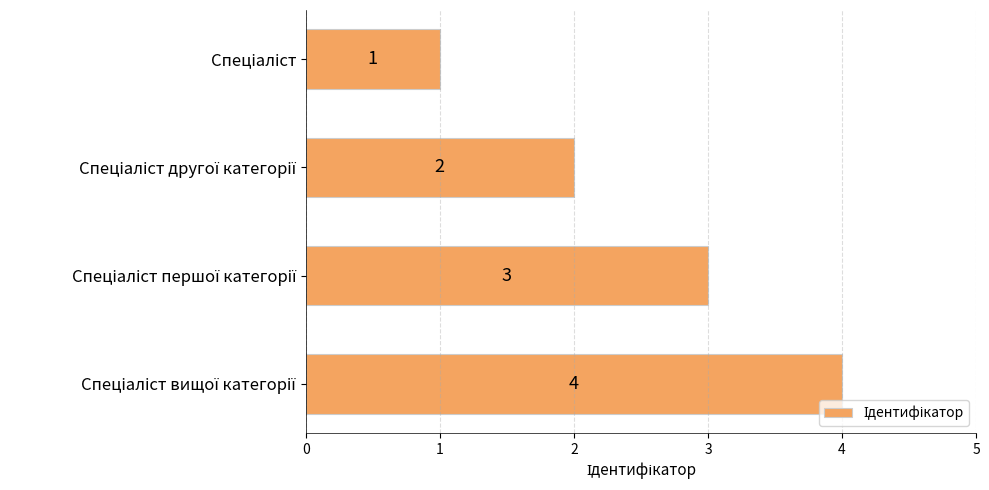

How many values are between 2 and 4?

3